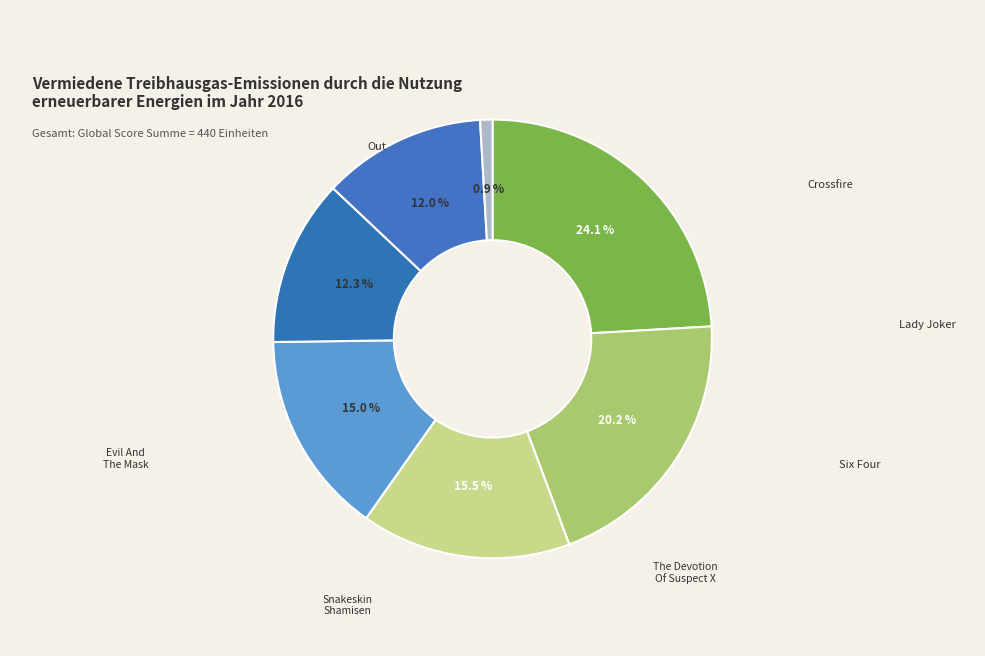

Which has a higher value, Lady Joker or Crossfire?

Crossfire